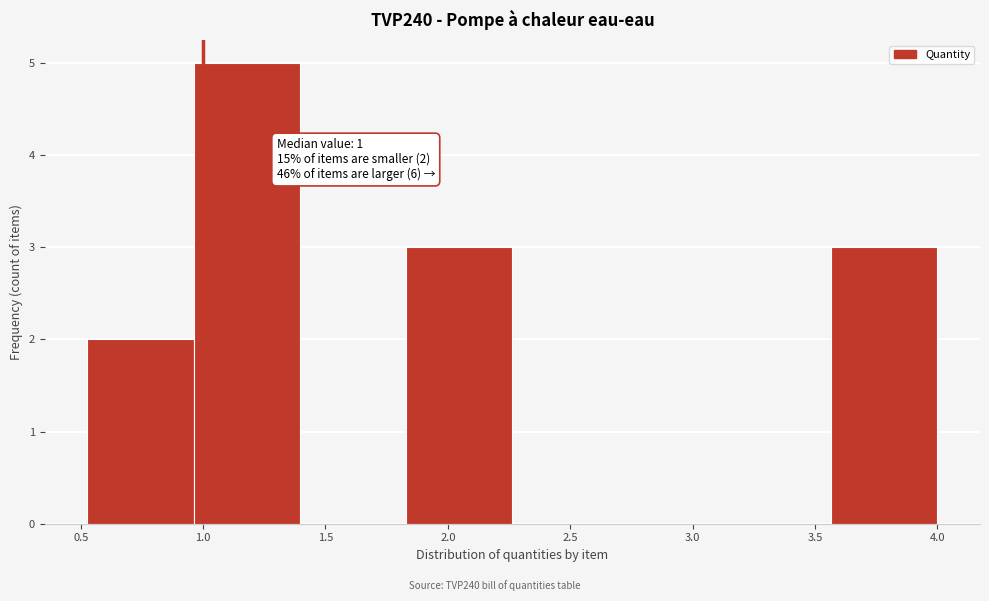

Which range on the x-axis has the tallest bar?

0.95 to 1.40